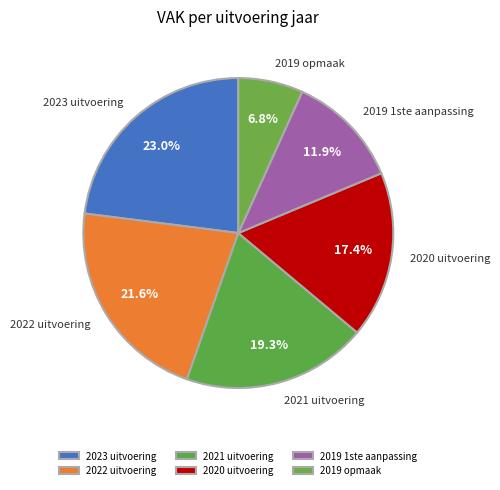

Does 2020 uitvoering account for over 50% of the chart?

No